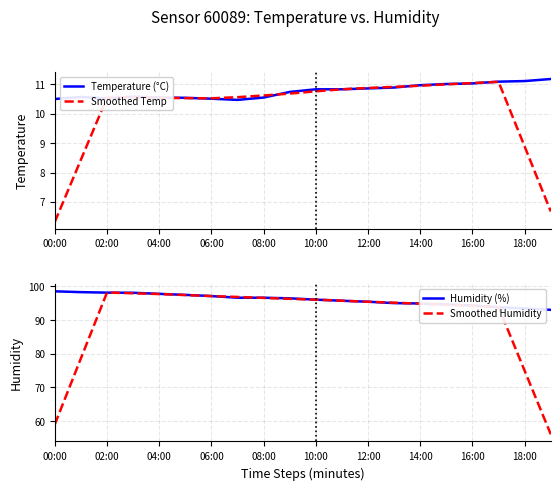

What is the lowest value of the Smoothed Temp series?

6.3